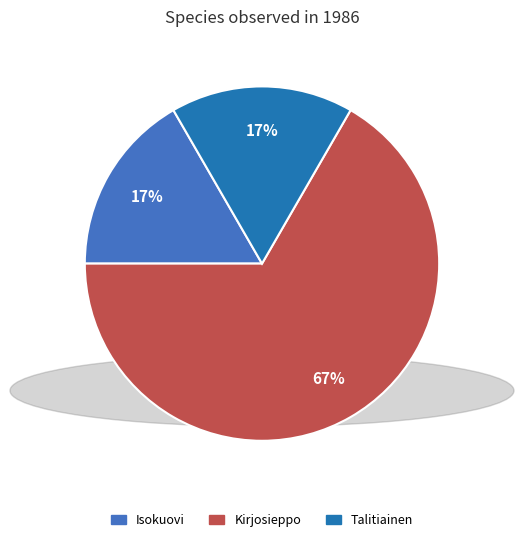

Does any single category account for the majority?

Yes